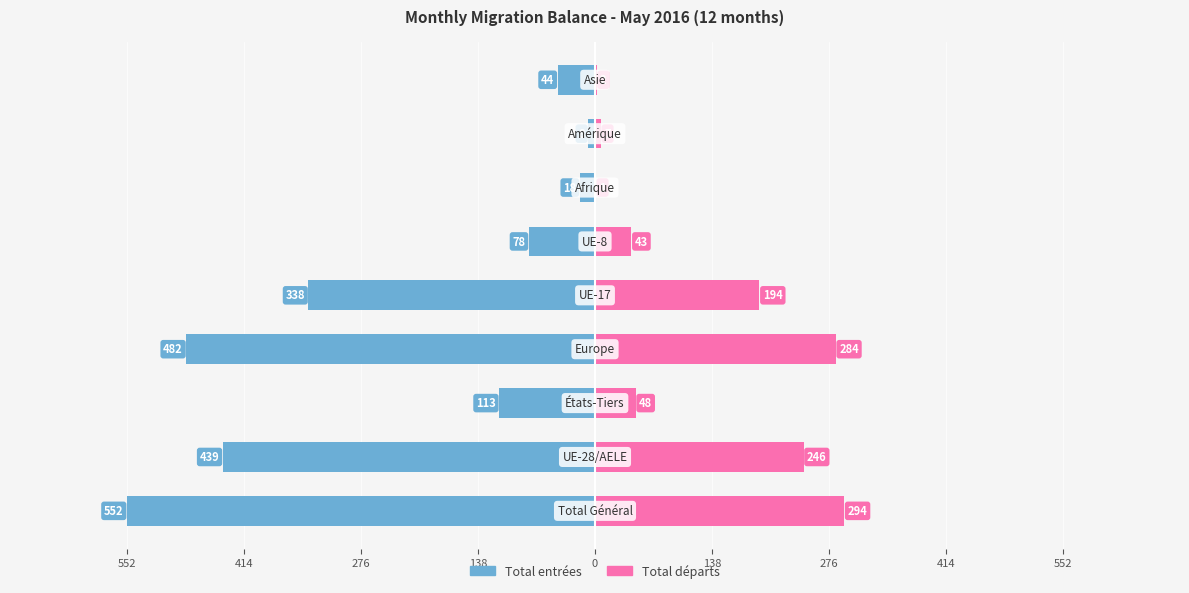

Between 138 and 552, which is larger?

552